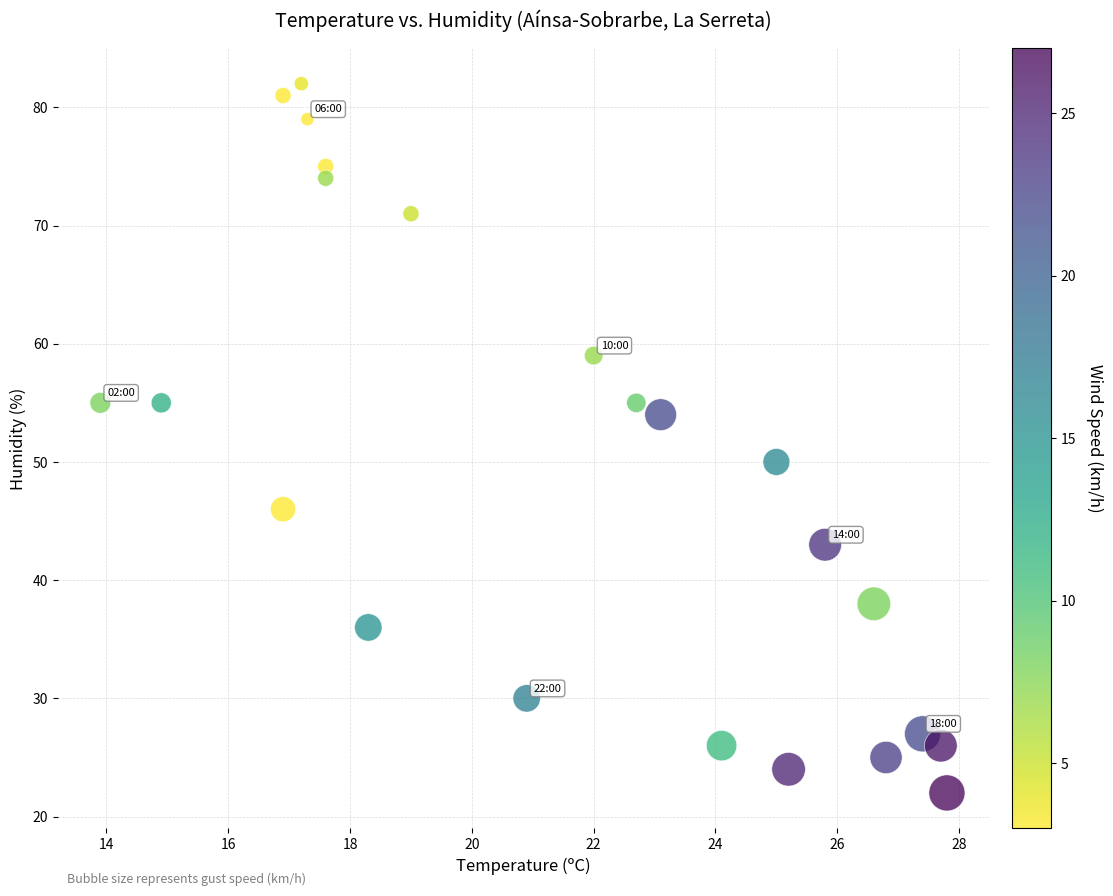

What is the range of Y values (max minus min)?

60